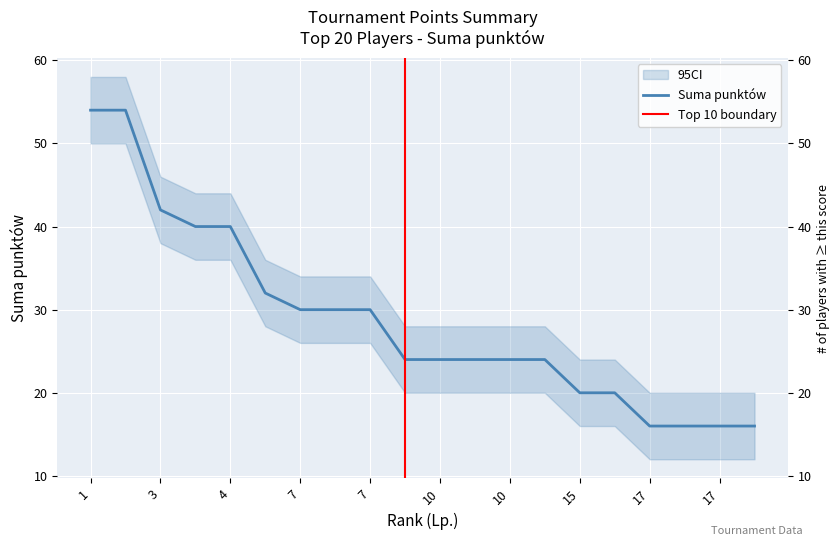

What is the sum of all values?

576